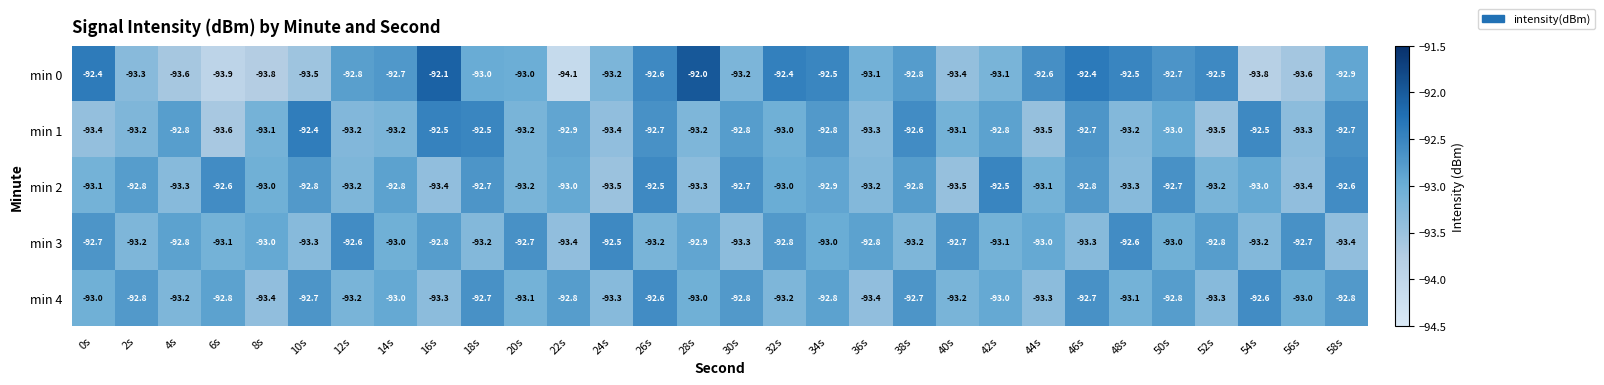

Which series changed the most between 4s and 40s?

min 1